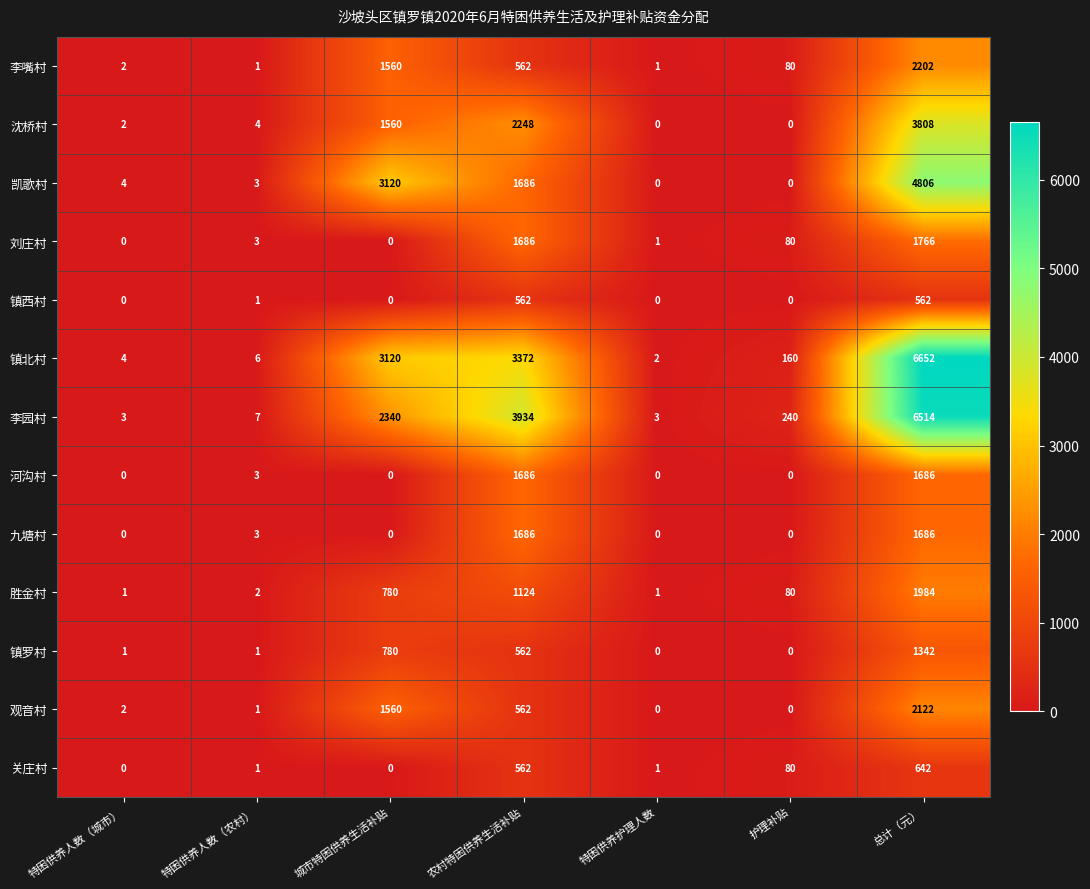

At which category is the sum across all series the highest?

总计（元）